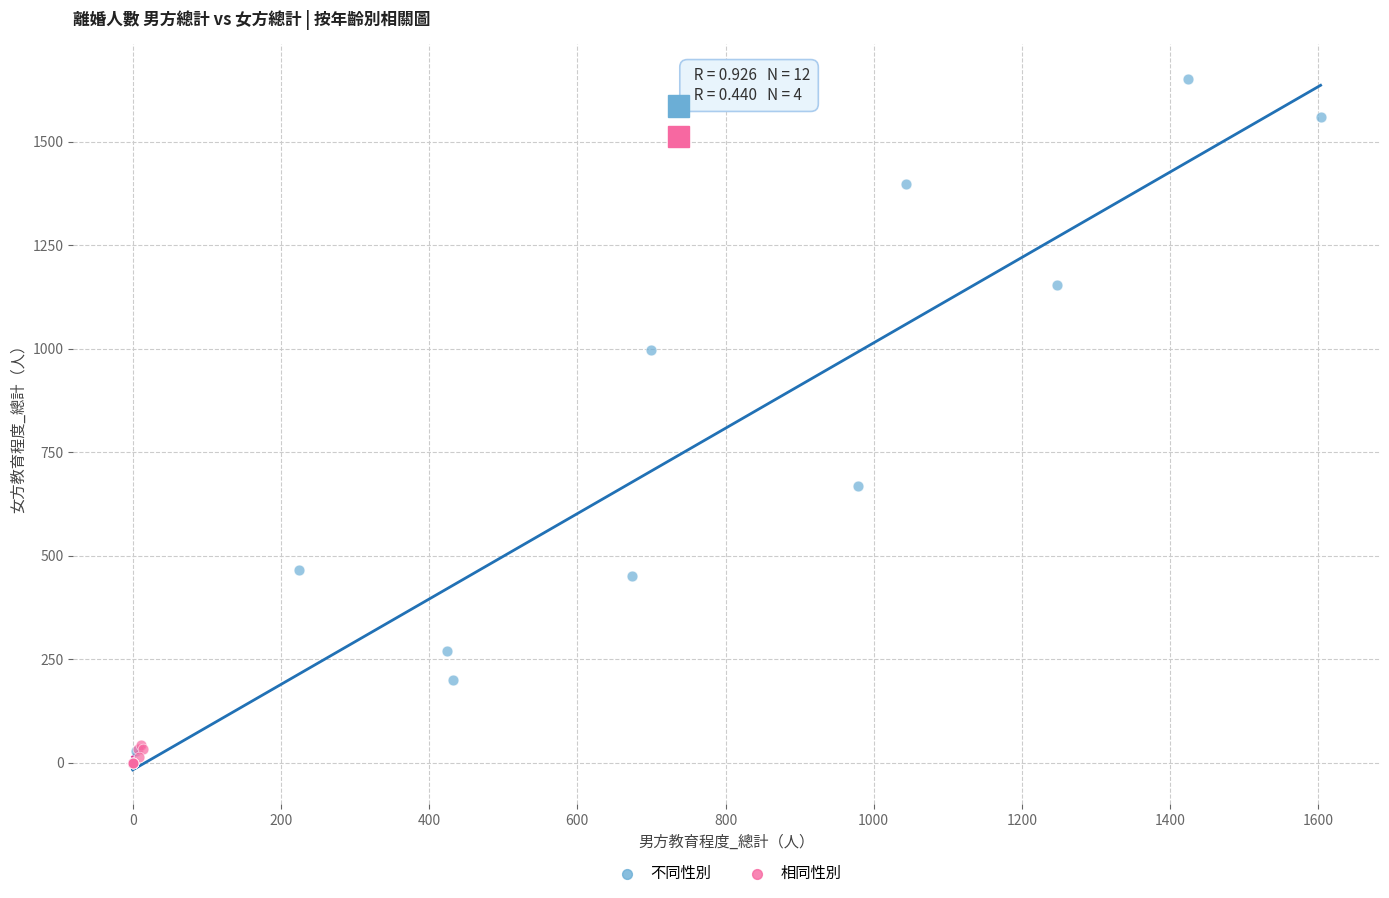

Which series has the largest Y range (max minus min)?

不同性別